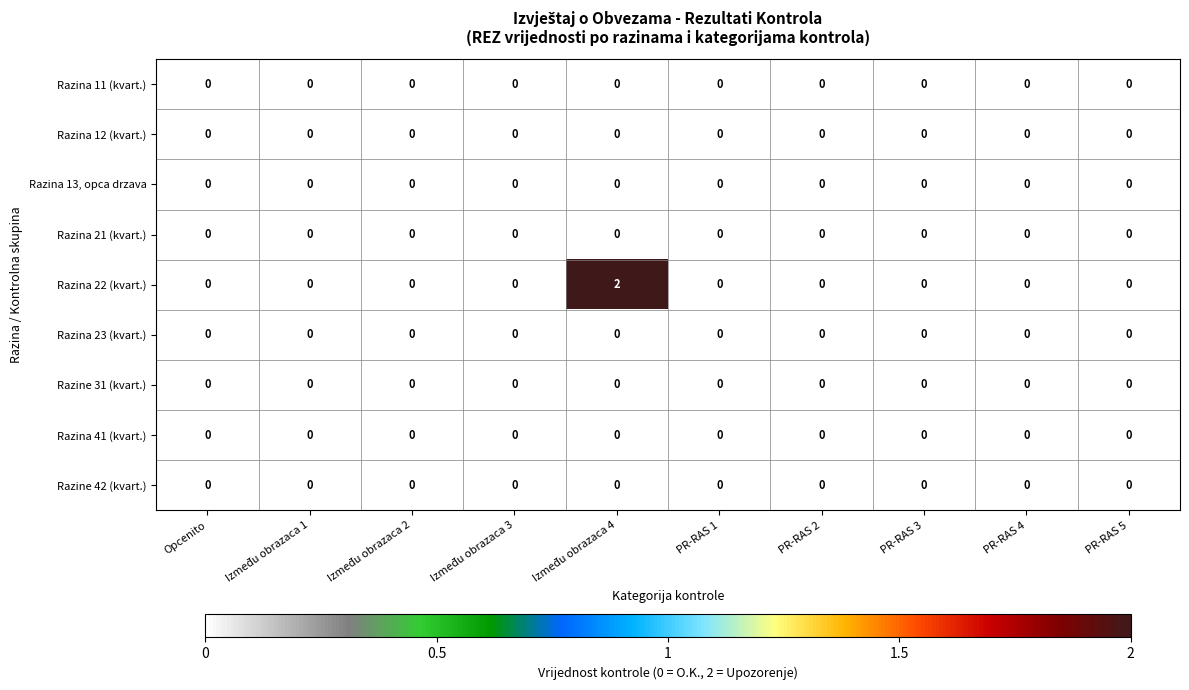

At which category is the sum across all series the highest?

Između obrazaca 4